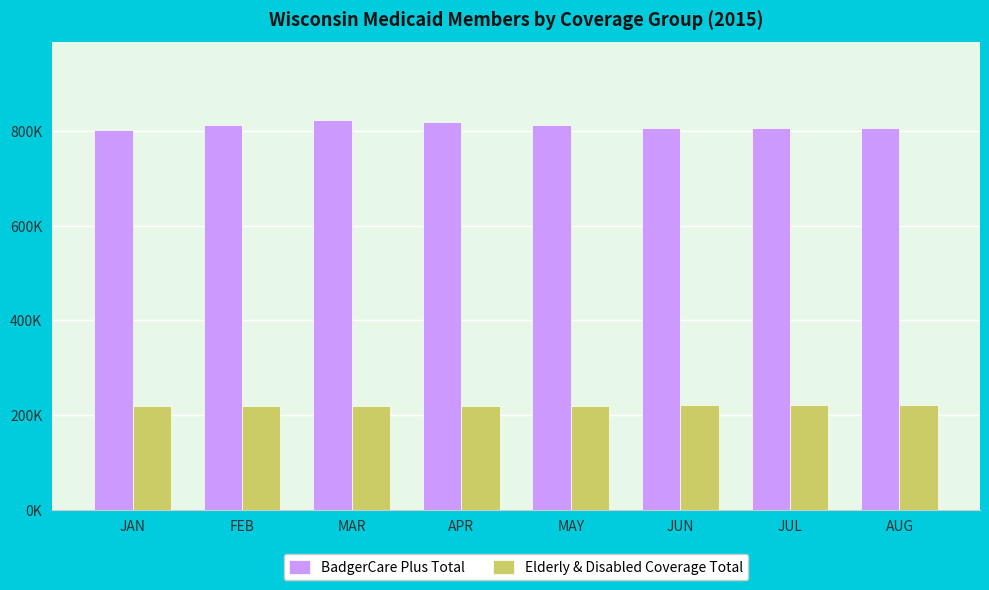

Are the bars horizontal?

No